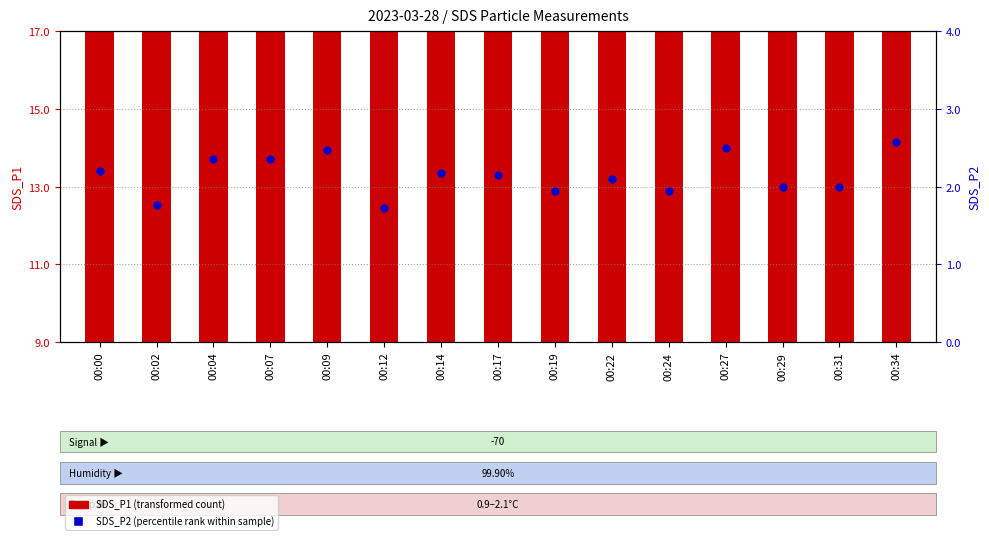

Is the value of SDS_P1 (transformed count) at 00:12 greater than the value of SDS_P2 (percentile rank within sample) at 00:22?

Yes